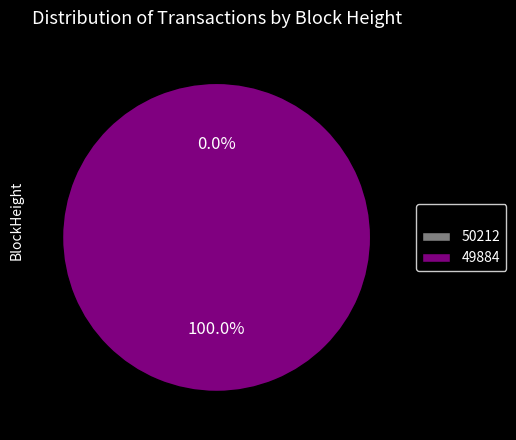

Which has a higher value, 50212 or 49884?

49884